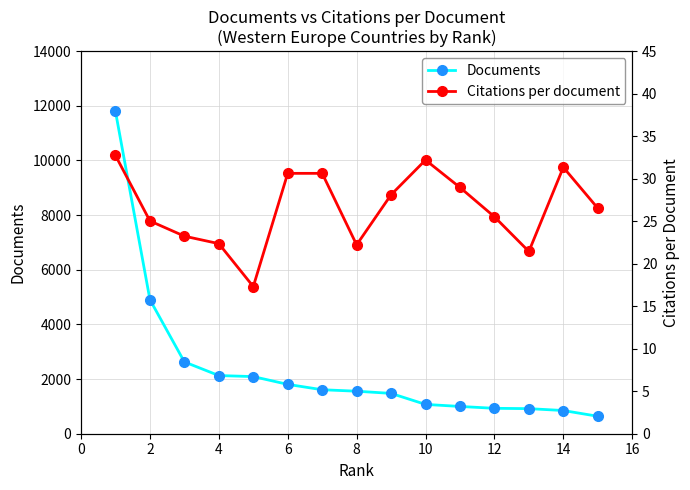

What is the minimum value for Documents?

639